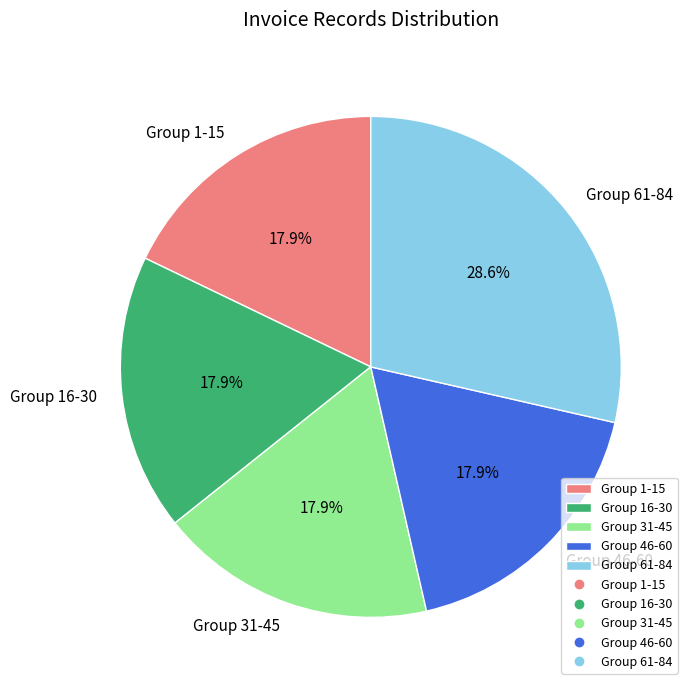

To the nearest percent, what is the difference between the largest and smallest slice percentages?

11%